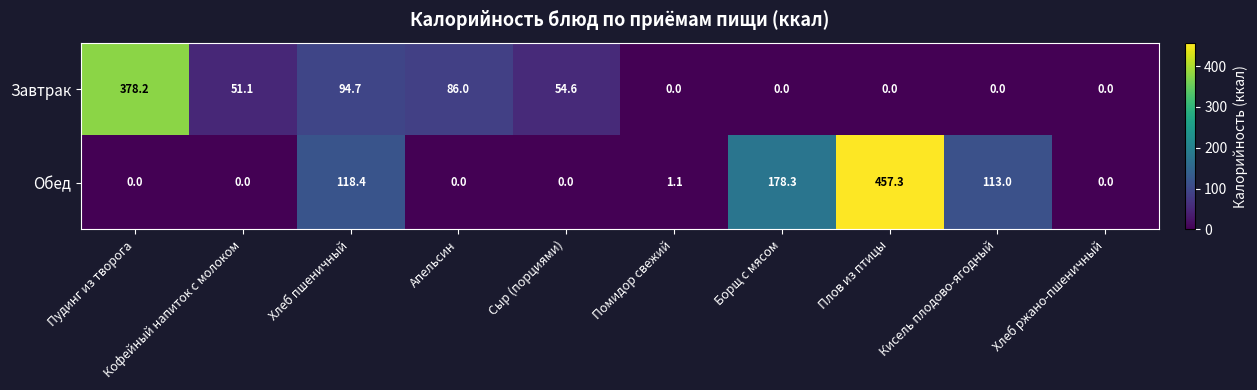

What is the total value across all series at Помидор свежий?

1.1